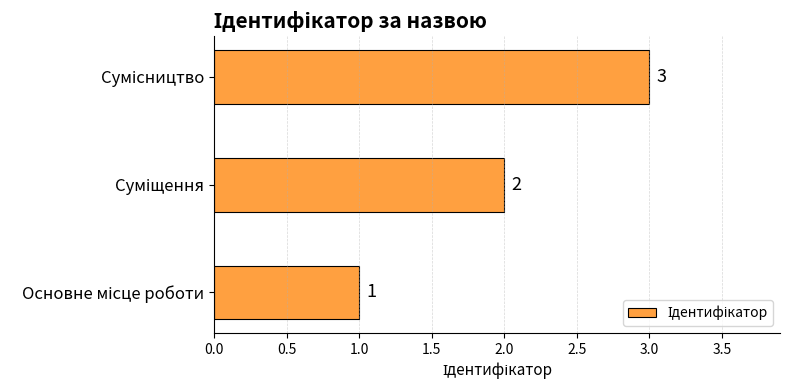

How many bars are there in total?

3